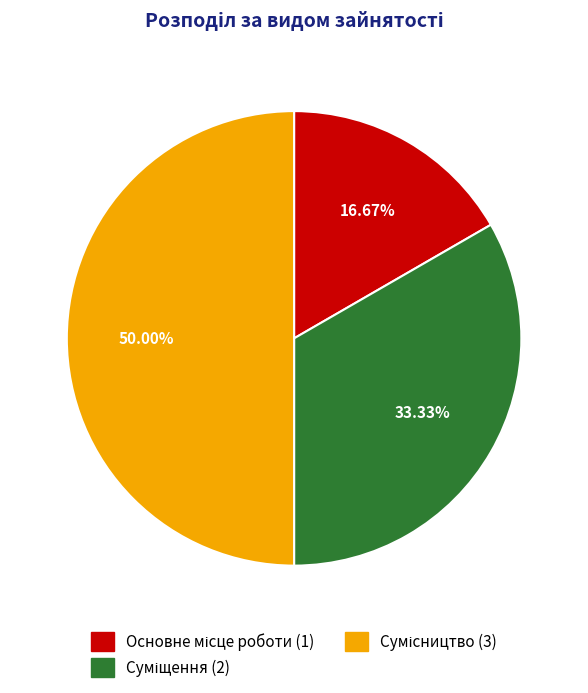

Which category has the biggest portion of the pie?

Сумісництво